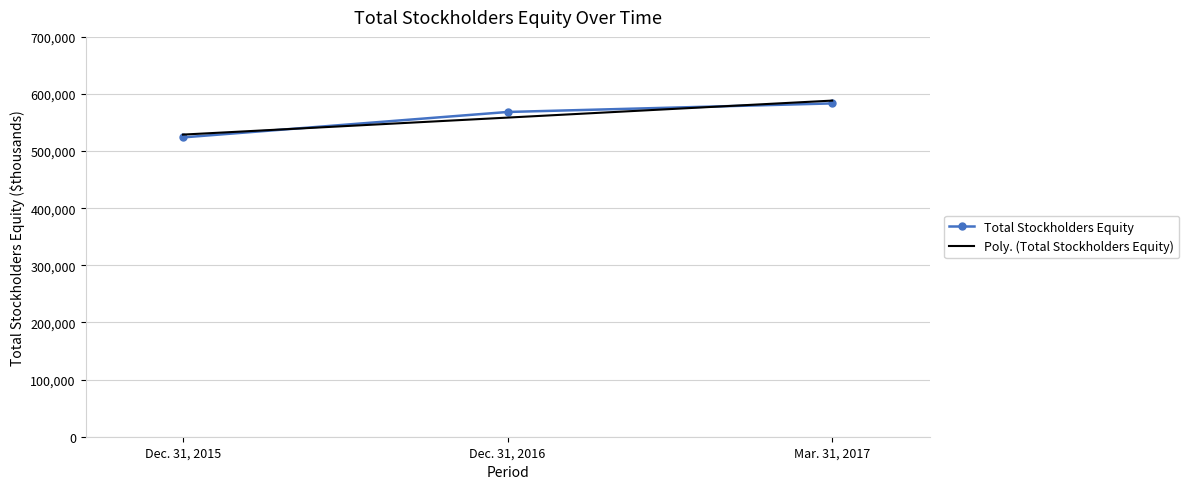

What is the maximum value for Total Stockholders Equity?

583551